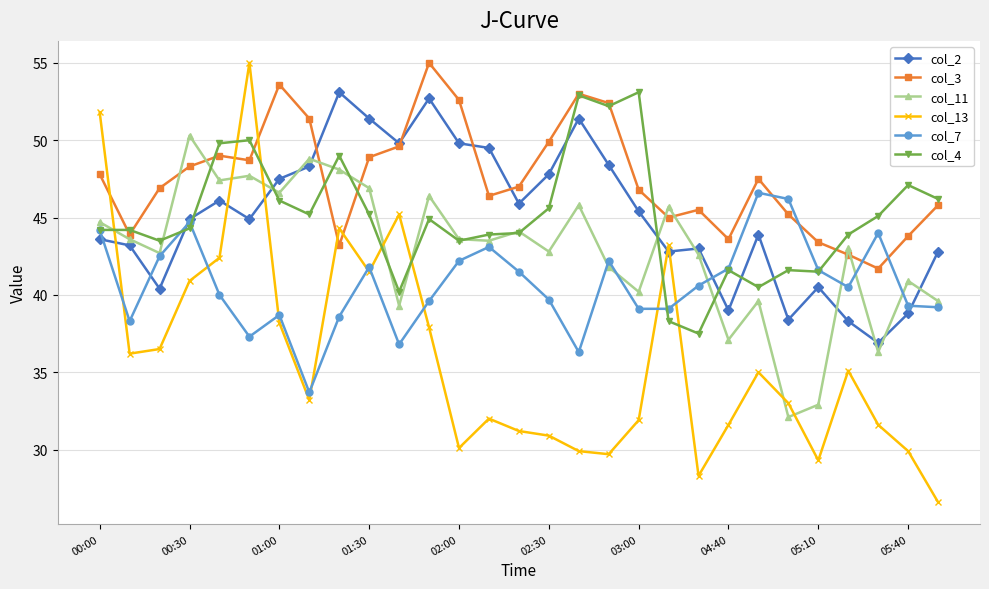

What is the minimum value shown in the chart?

26.6